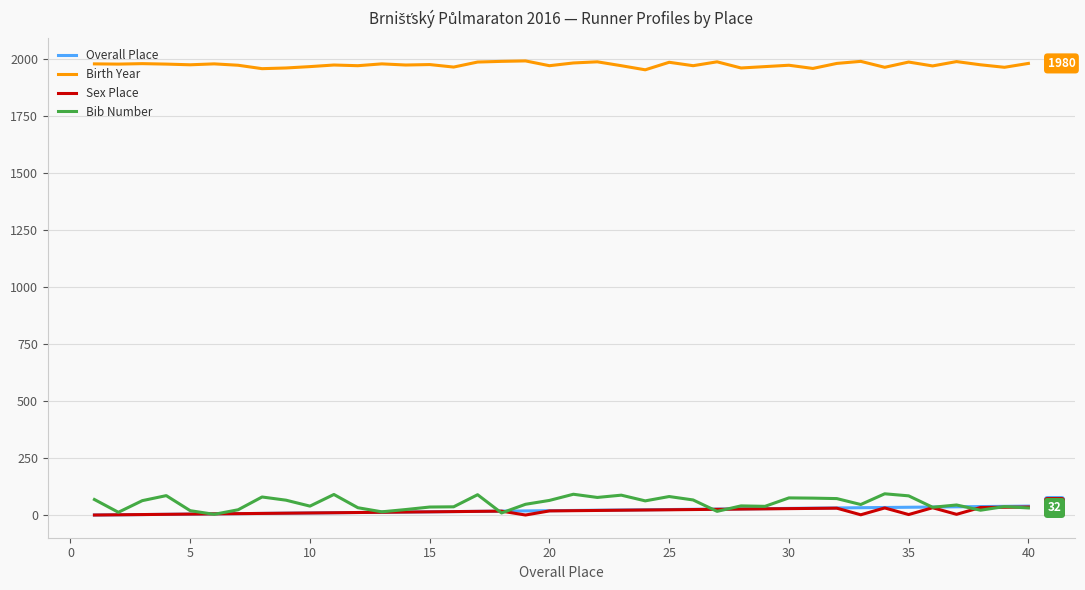

True or false: Birth Year and Bib Number intersect in this chart.

False